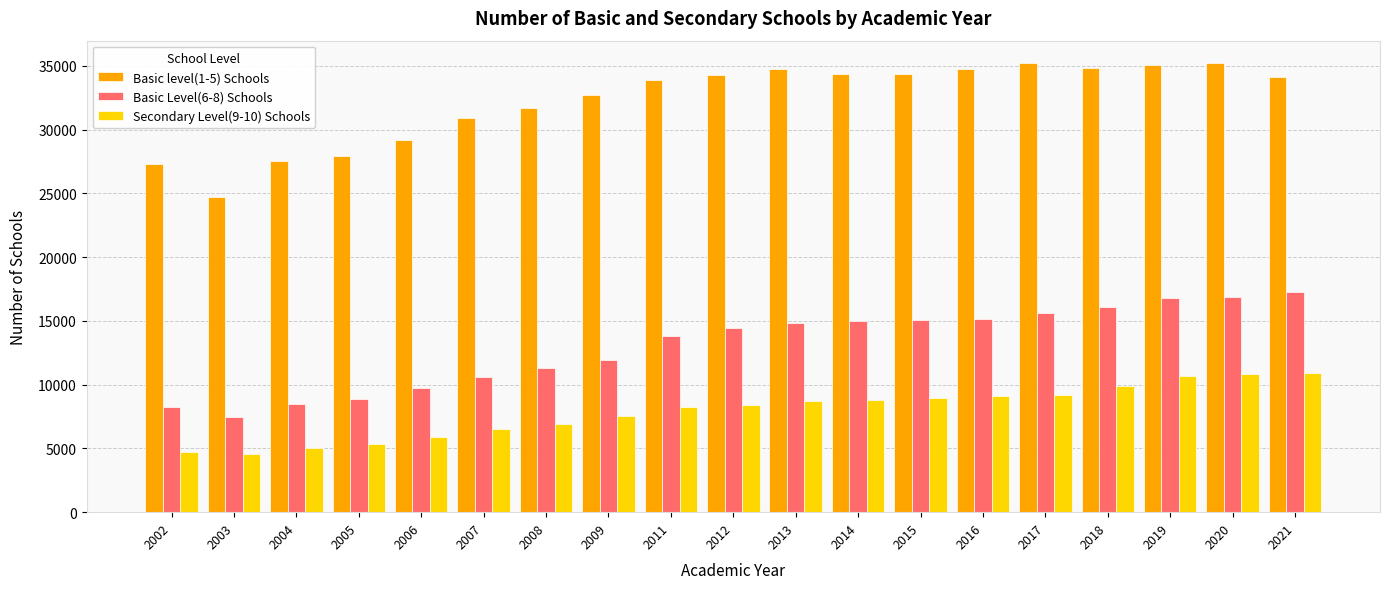

What is the highest value of the Basic Level(6-8) Schools series?

17228